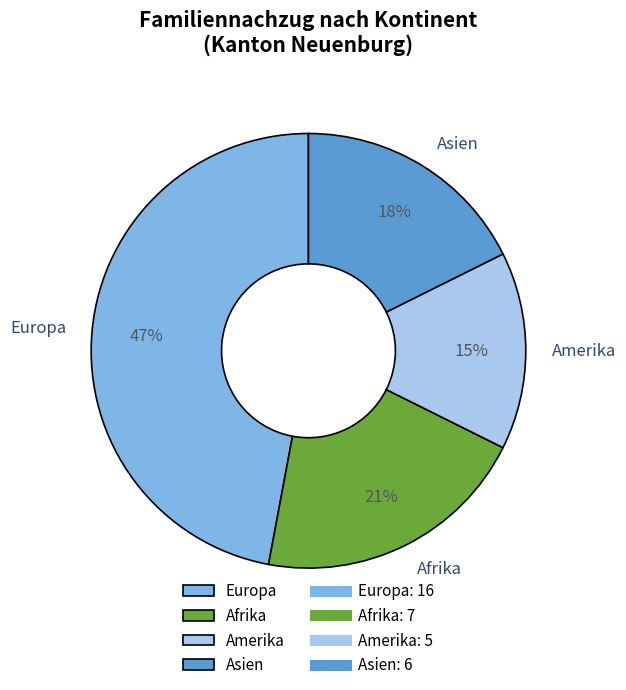

To the nearest percent, what is the average slice percentage?

25%